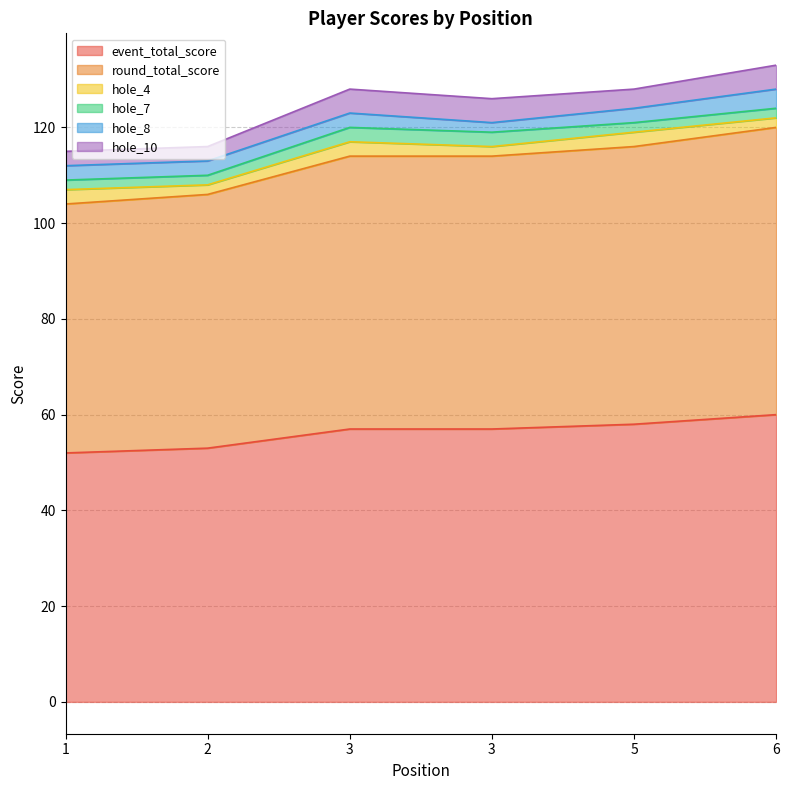

What is the total value across all series at 3?

128